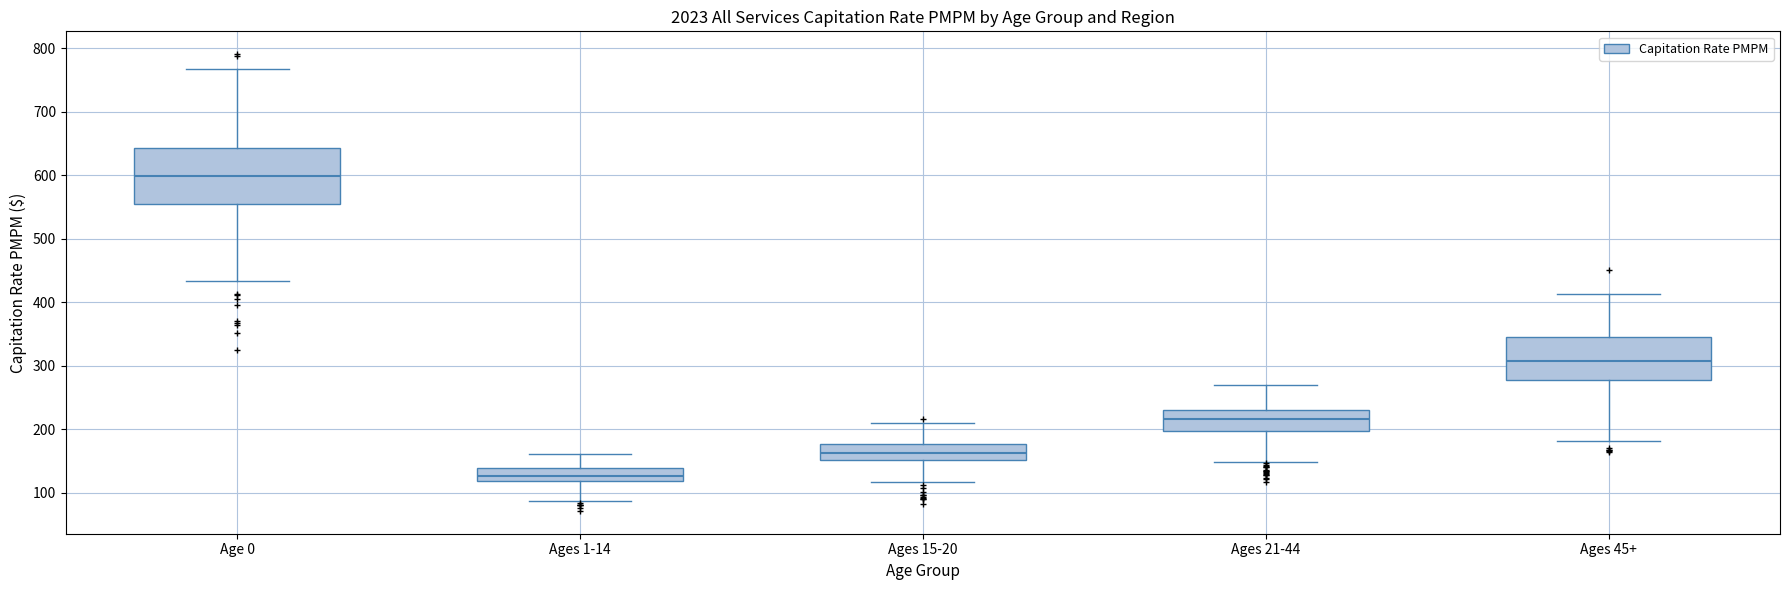

Where is the lower edge of the box for Ages 1-14 on the y-axis? The values are not printed on the chart, so give them approximately, as read against the axis.

120